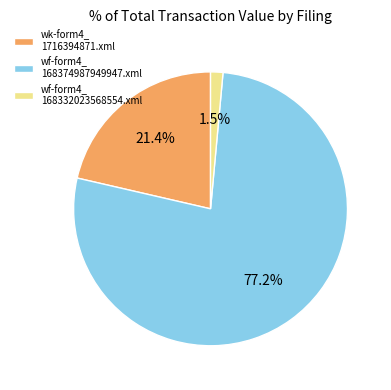

Which category accounts for the majority?

wf-form4_ 168374987949947.xml